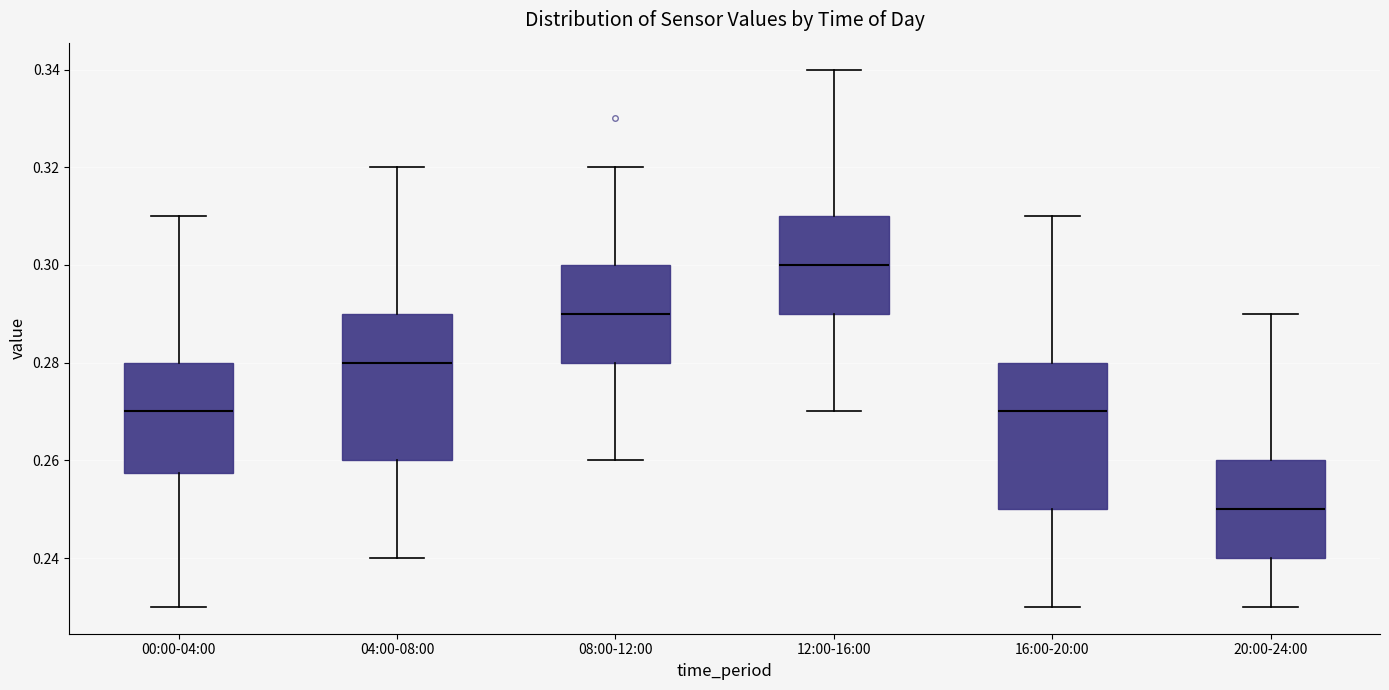

Which box's median line is the highest?

12:00-16:00